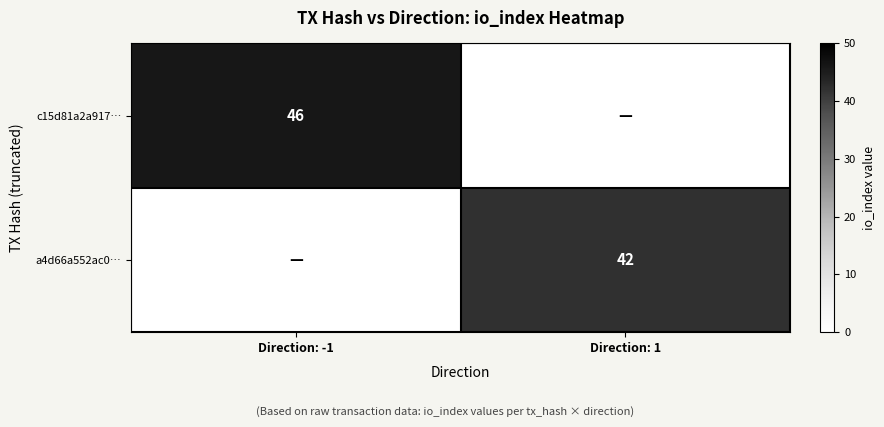

Is it true that c15d81a2a917… equals 46 at Direction: -1?

True